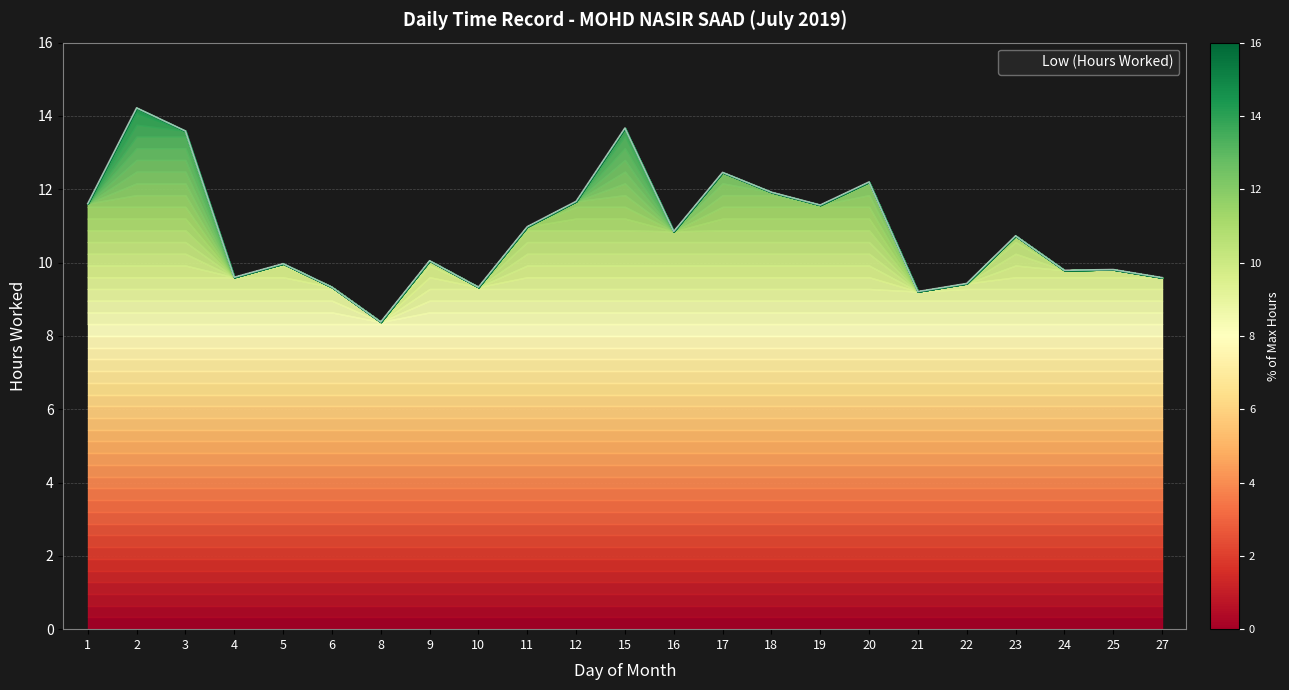

Which label corresponds to the smallest value in the chart?

8